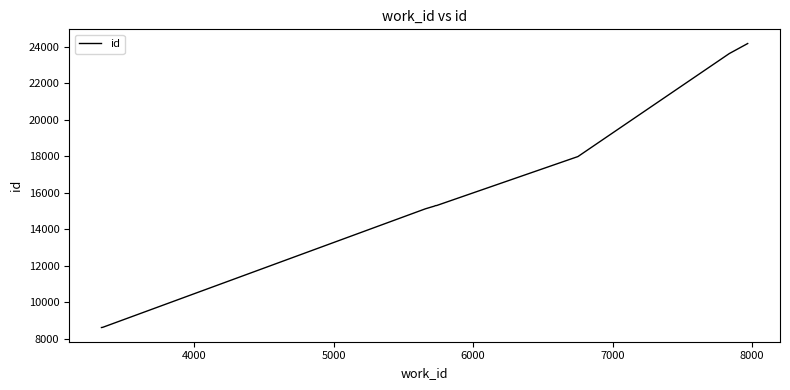

What is the smallest value displayed?

8607